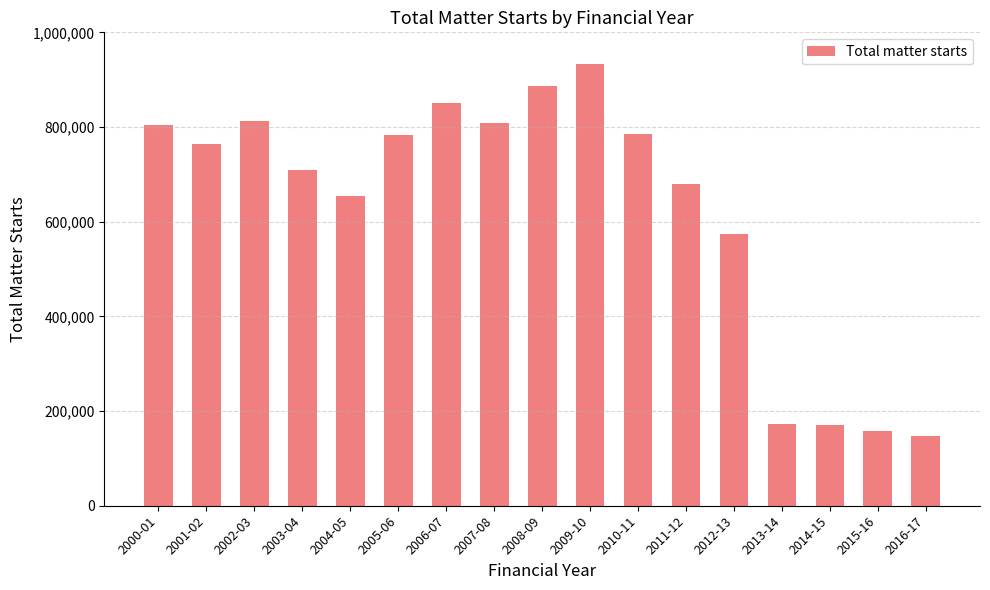

What is the minimum value shown in the chart?

147107